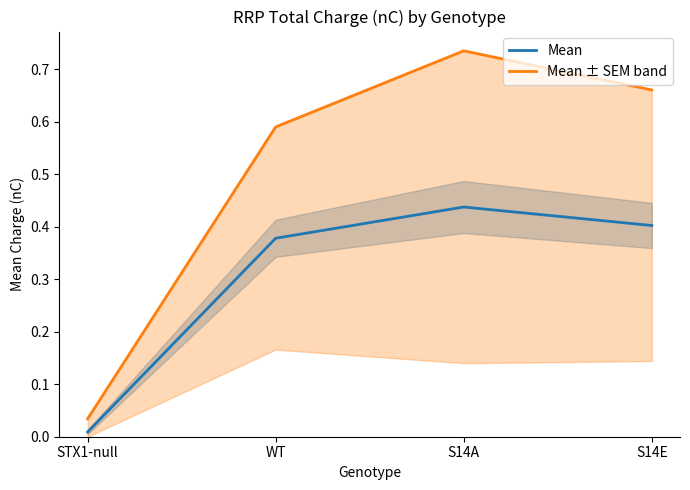

How many categories are shown in the chart?

4